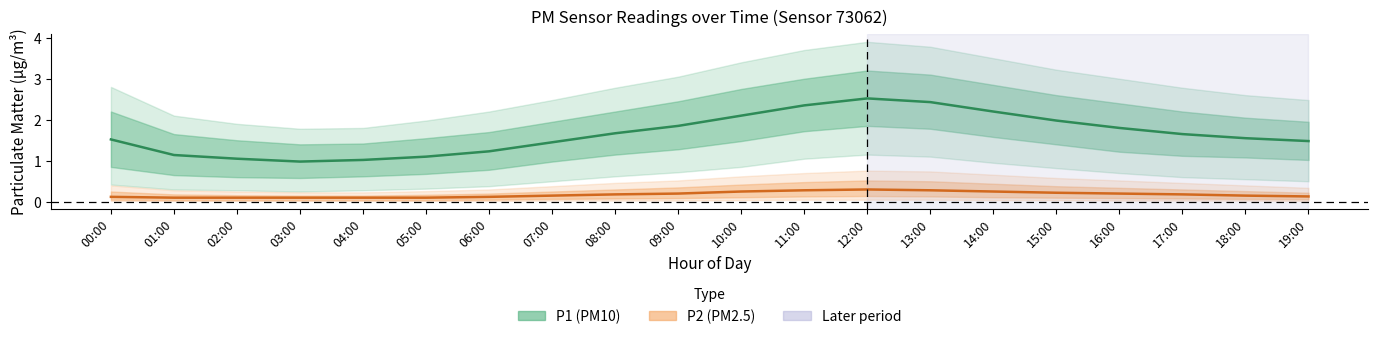

Reading left to right, transcribe all the data shown in this chart.

P1 (PM10) mean: 1.5	1.1	1.1	1.0	1.0	1.1	1.2	1.4	1.7	1.9	2.1	2.4	2.5	2.4	2.2	2.0	1.8	1.6	1.6	1.5
P2 (PM2.5) mean: 0.1	0.1	0.1	0.1	0.1	0.1	0.1	0.1	0.2	0.2	0.2	0.3	0.3	0.3	0.2	0.2	0.2	0.2	0.1	0.1